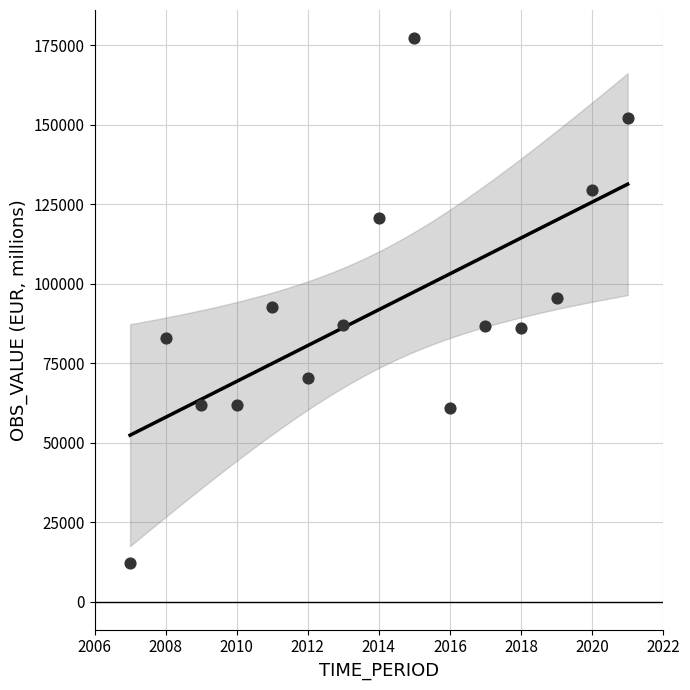

What is the range of Y values (max minus min)?

165033.3